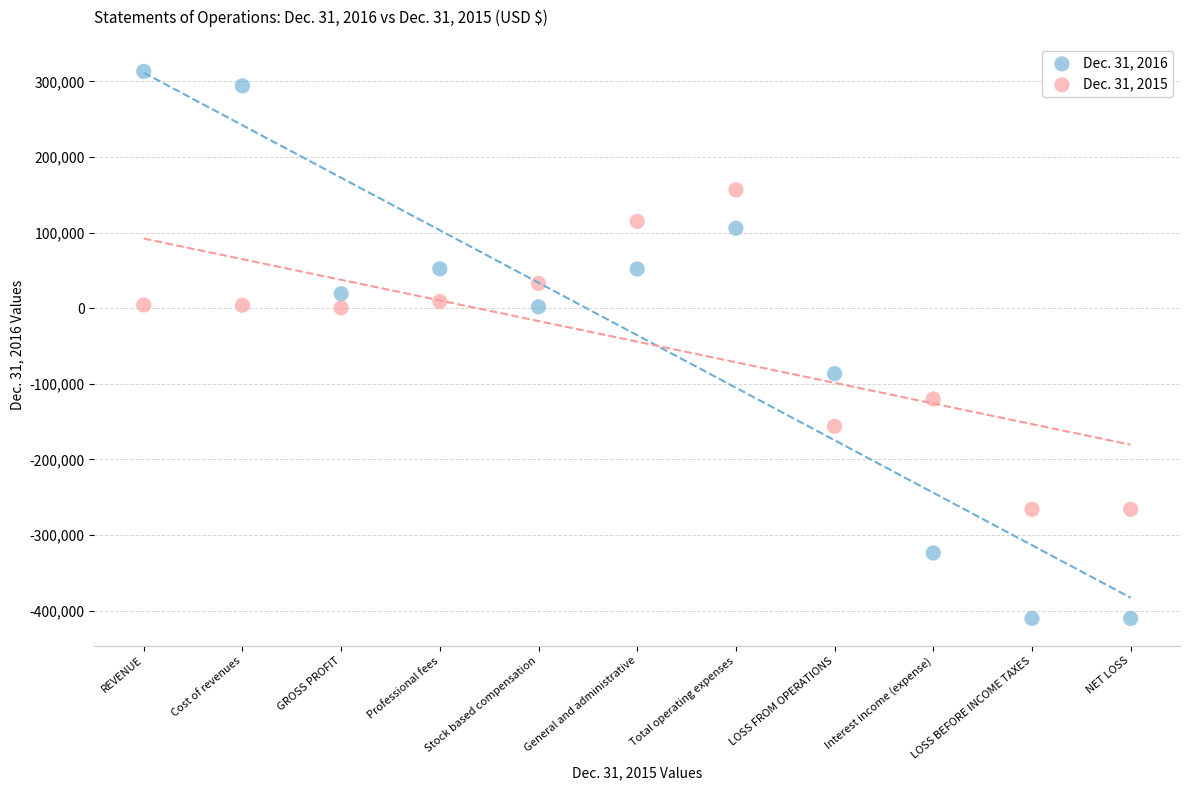

What are all the series names shown in the legend?

Dec. 31, 2016, Dec. 31, 2015